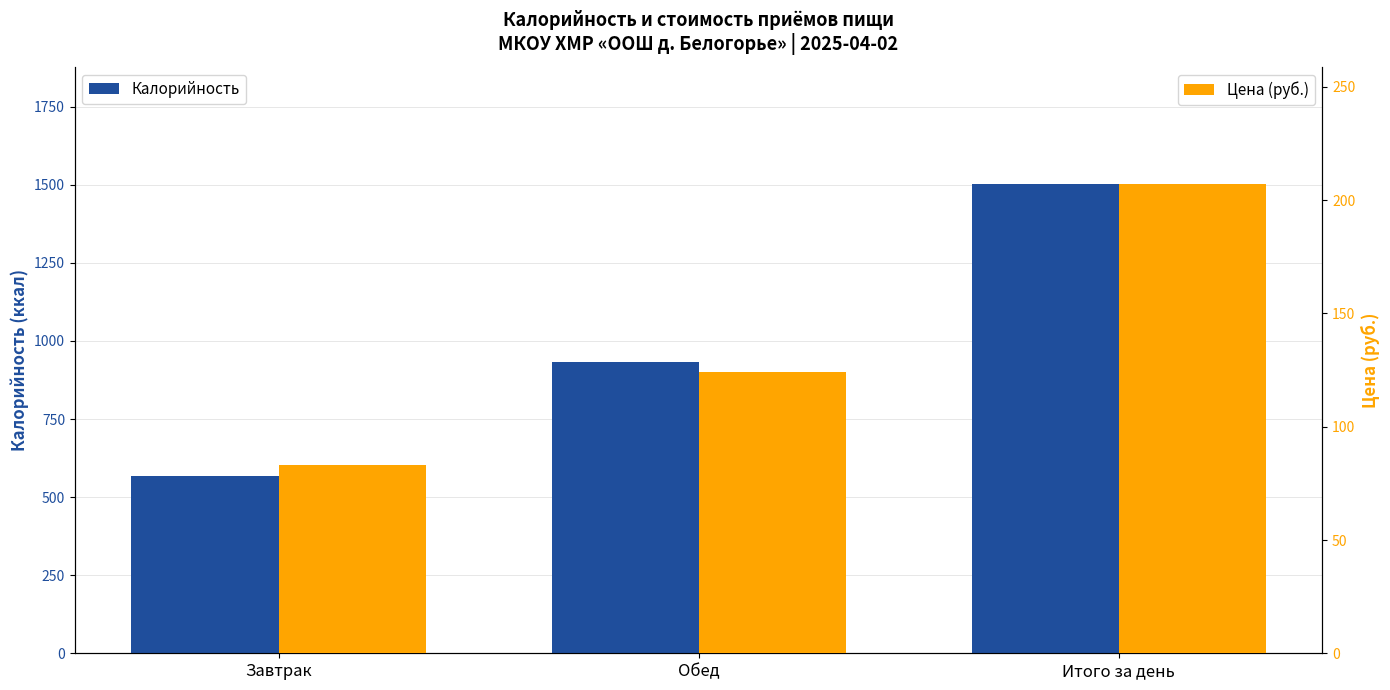

What is the value of the Цена (руб.) bar at the 3rd from the left?

207